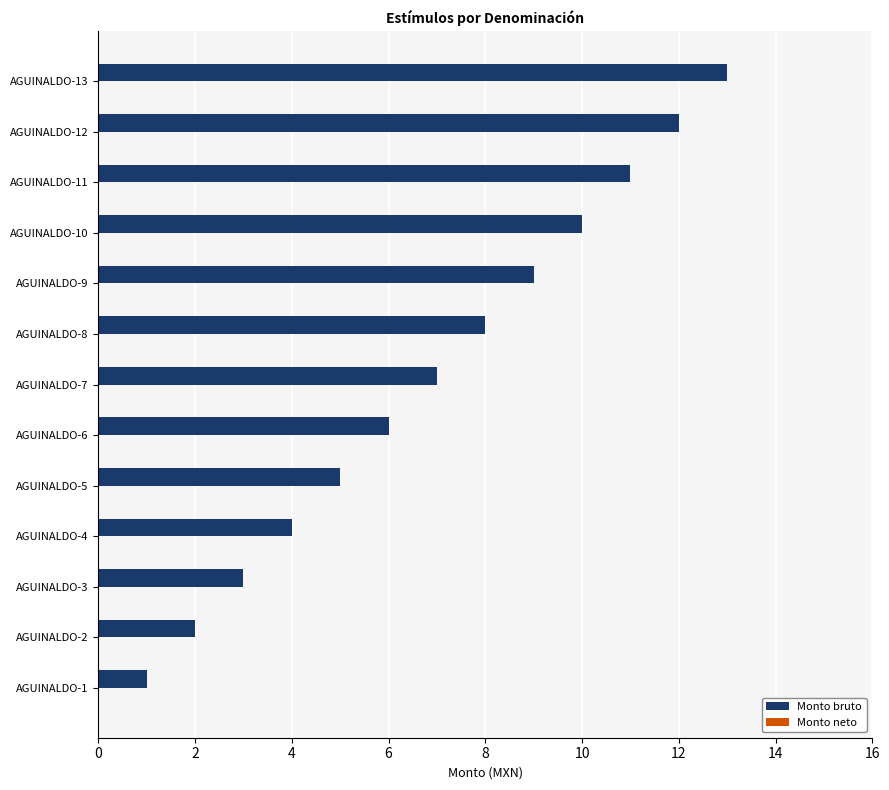

What is the sum of the values at AGUINALDO-4 and AGUINALDO-7?

11